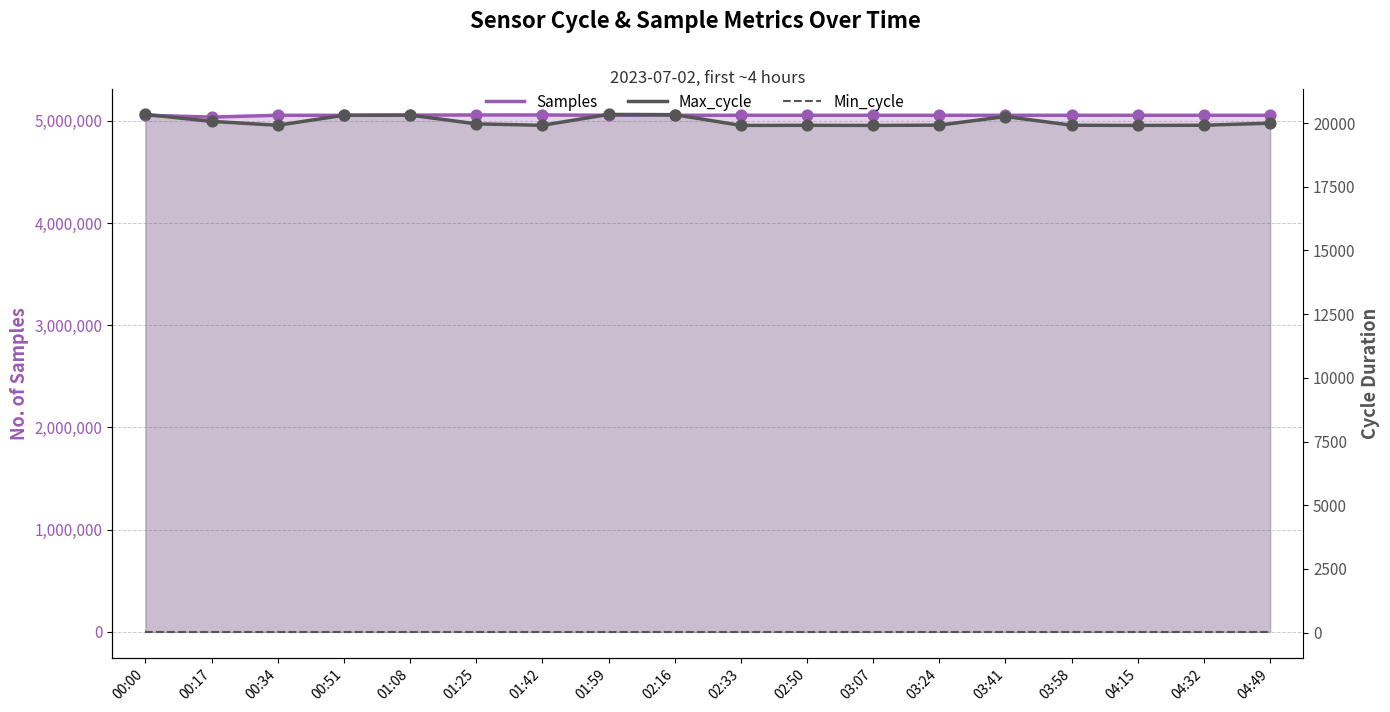

At how many categories does at least one series exceed 4580761?

18